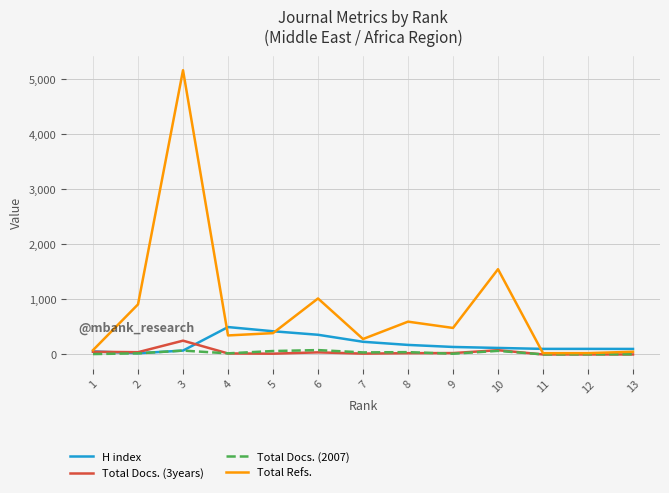

What are all the series names shown in the legend?

H index, Total Docs. (3years), Total Docs. (2007), Total Refs.